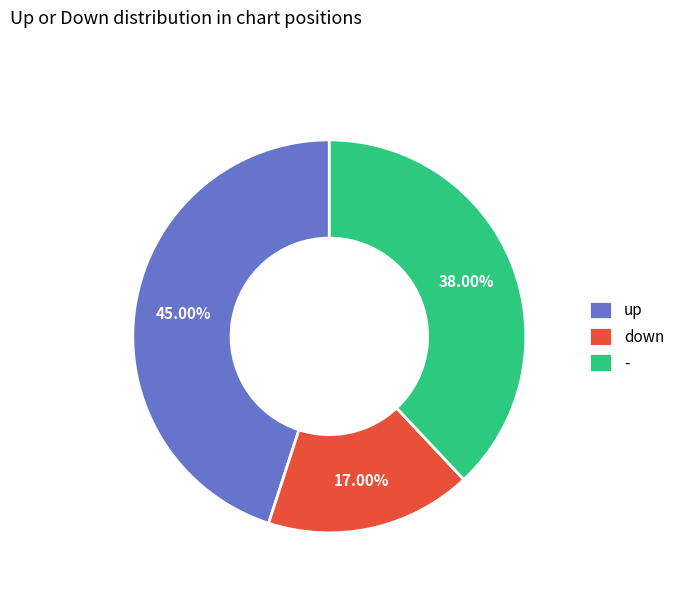

Does - account for over 50% of the chart?

No